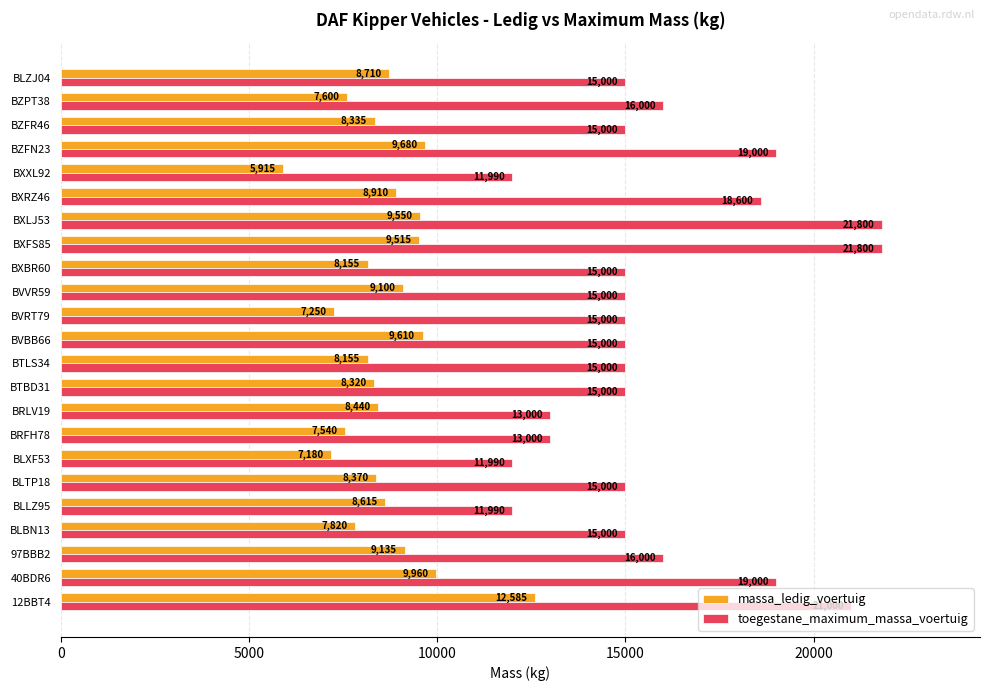

List the series in order of their peak value, highest first.

toegestane_maximum_massa_voertuig, massa_ledig_voertuig